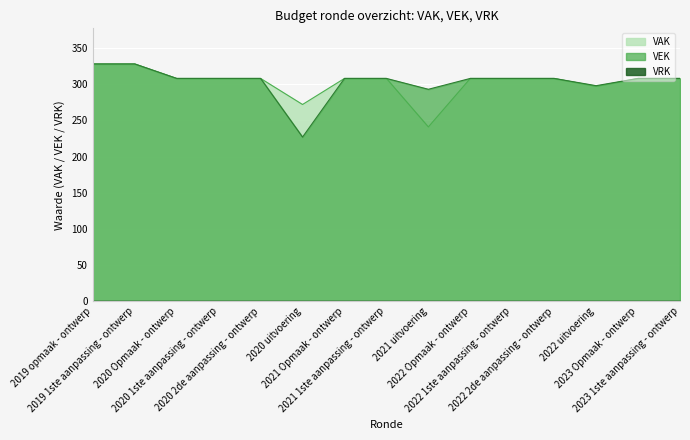

At how many categories does at least one series exceed 324?

2